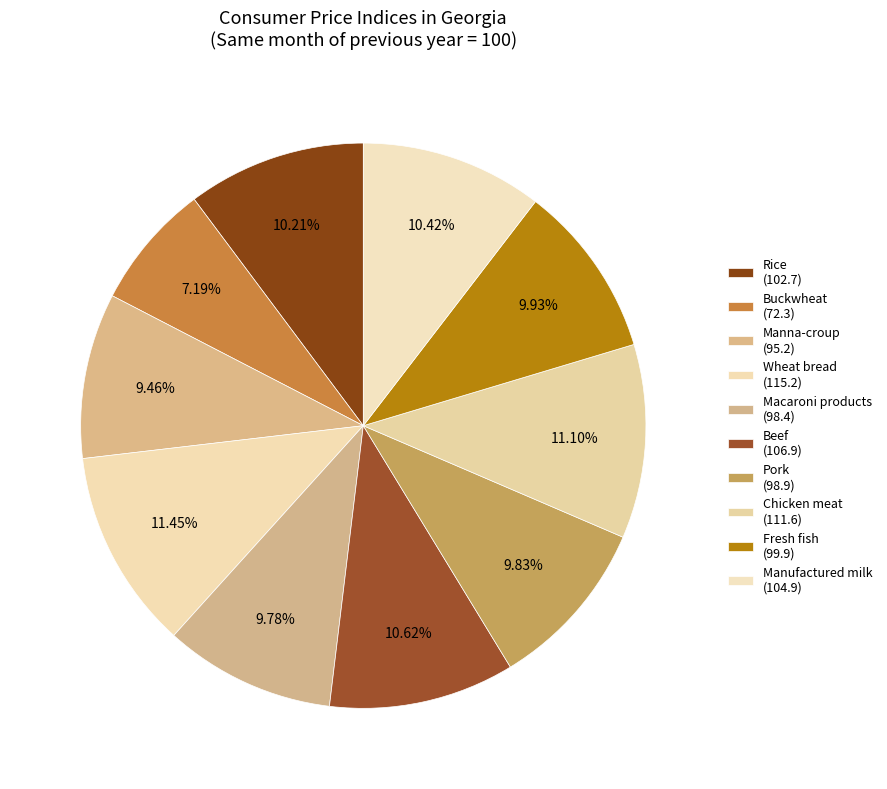

How many slices are in this pie chart?

10